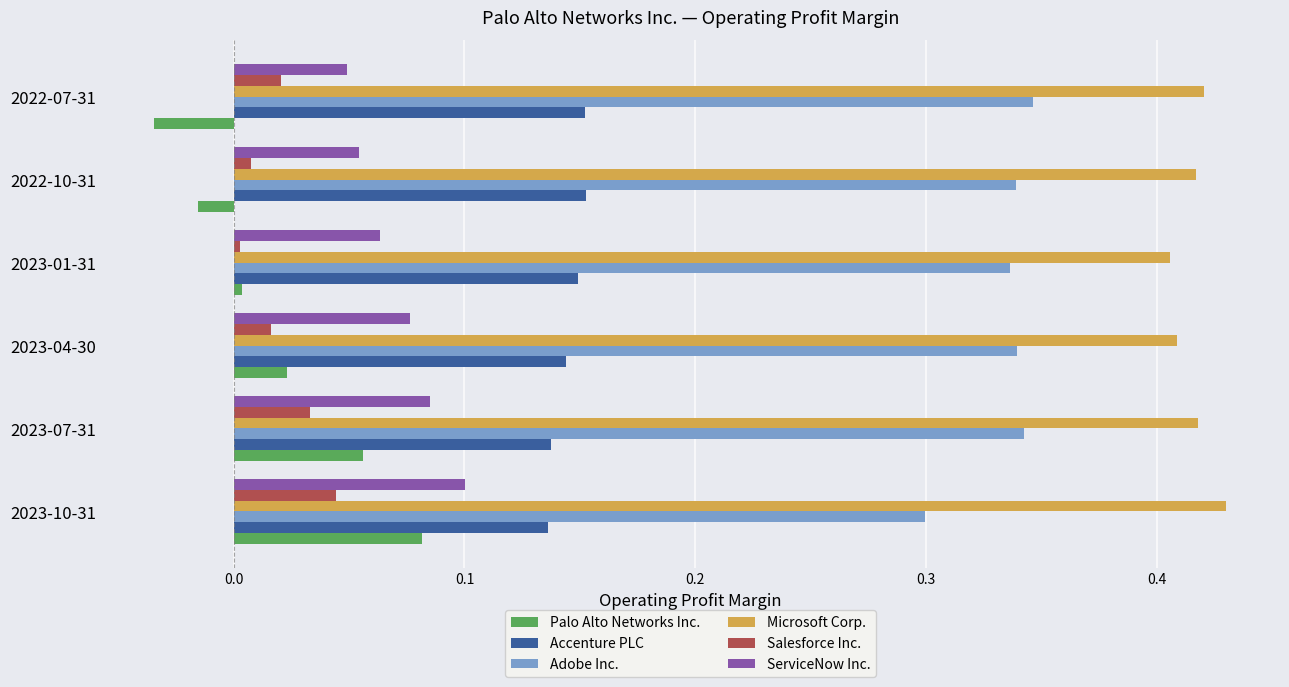

What is the sum of the Adobe Inc. values at 2023-10-31 and 2023-07-31?

0.6